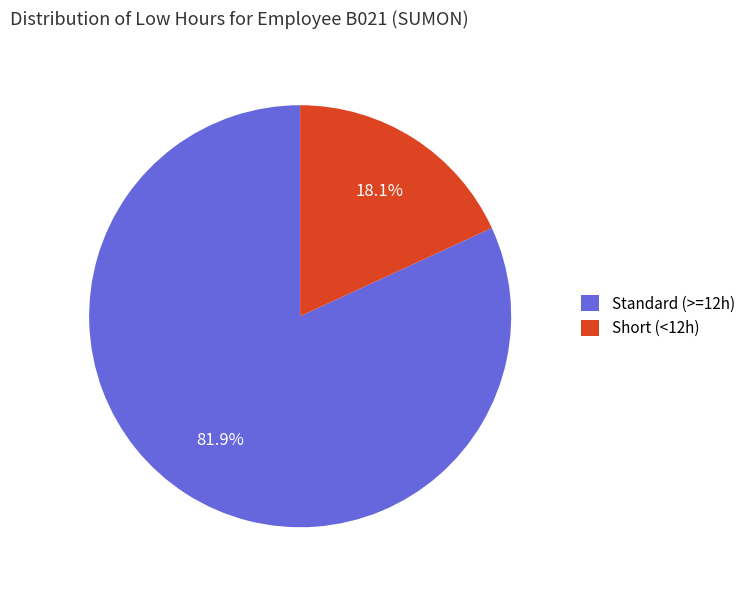

Between Short (<12h) and Standard (>=12h), which is larger?

Standard (>=12h)